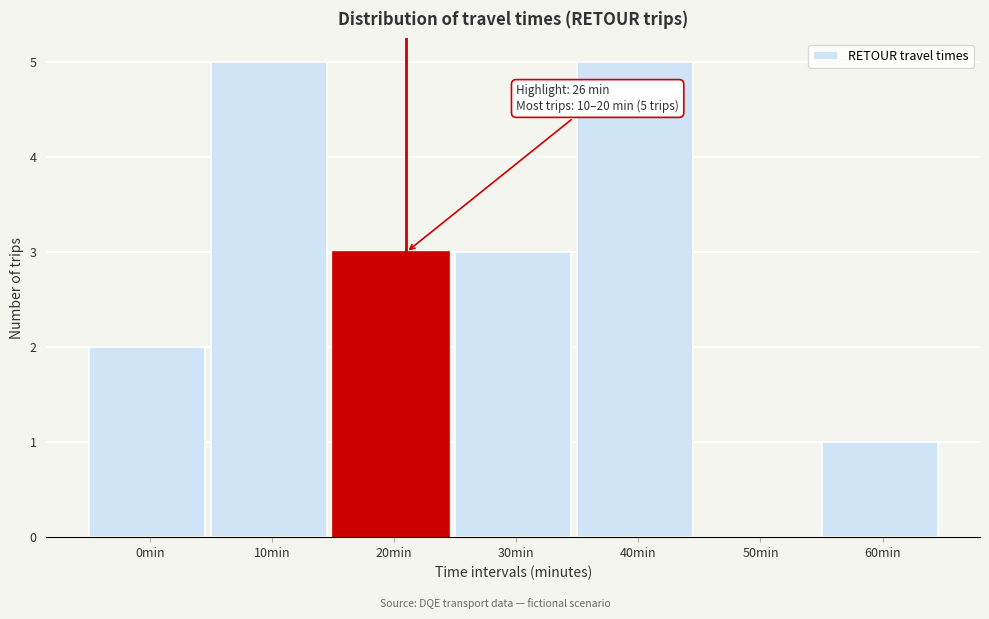

Reading left to right, extract all data points from this chart.

0min=2	10min=5	20min=3	30min=3	40min=5	50min=0	60min=1